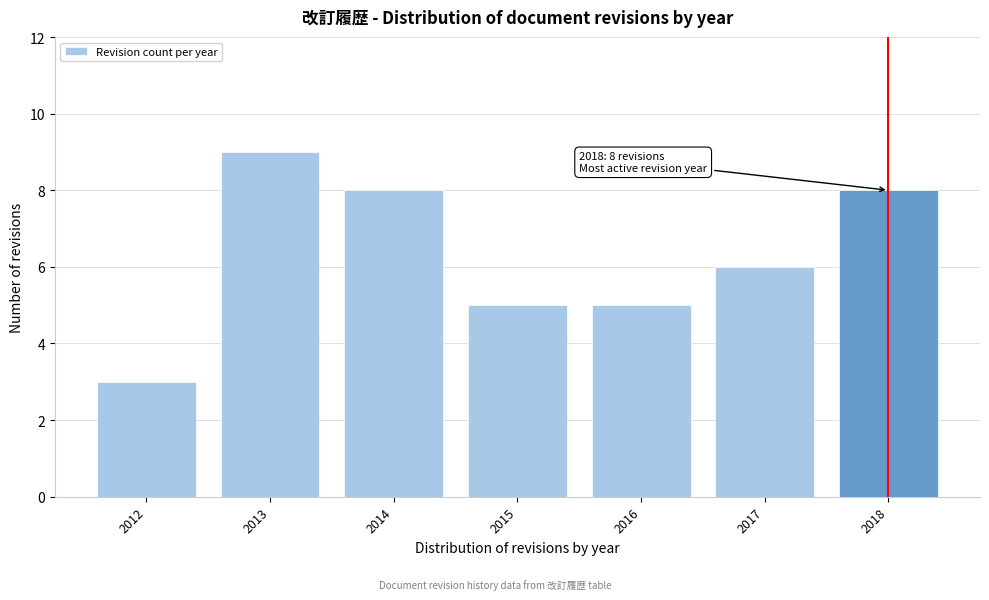

Reading right to left, transcribe all the data shown in this chart.

8	6	5	5	8	9	3